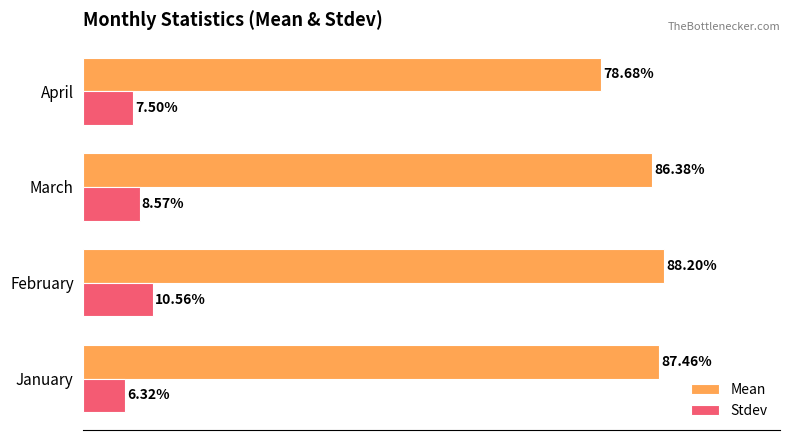

At which category is the sum across all series the highest?

February